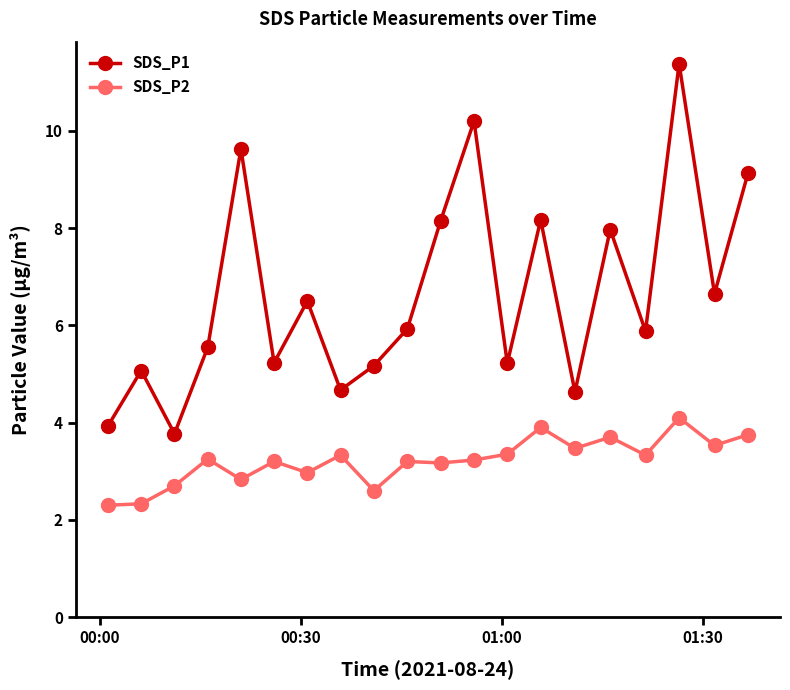

Is this an area chart (filled region under the line)?

No